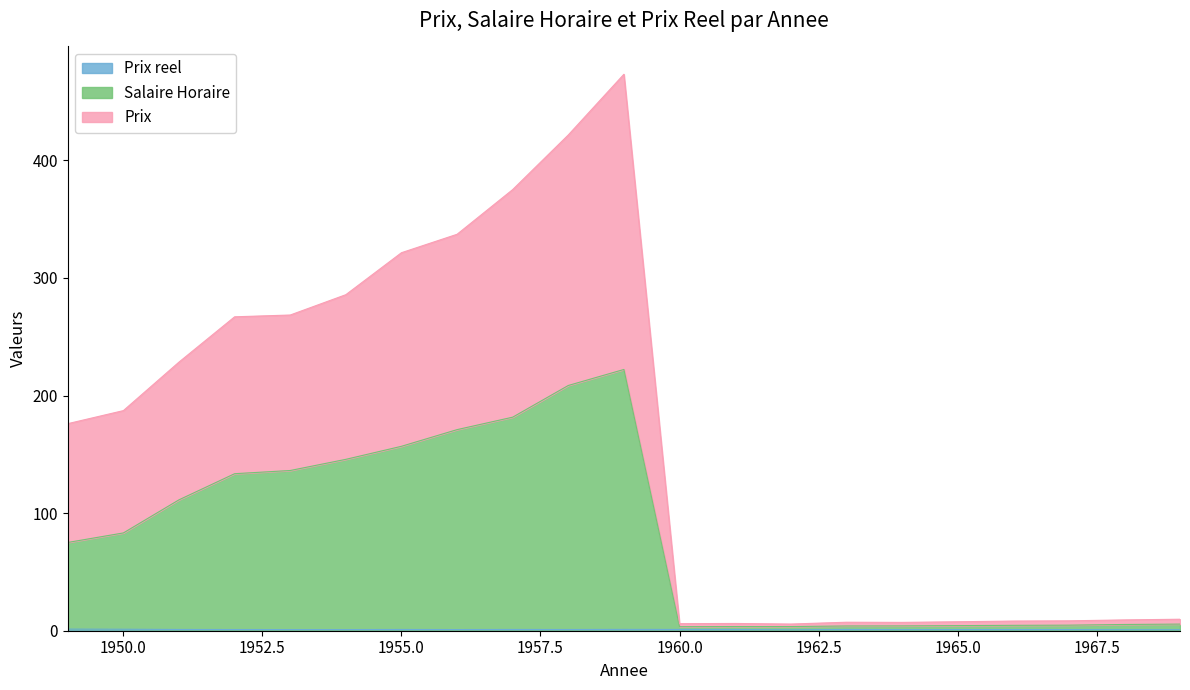

List the series in order of their overall mean, lowest first.

Prix reel, Salaire Horaire, Prix